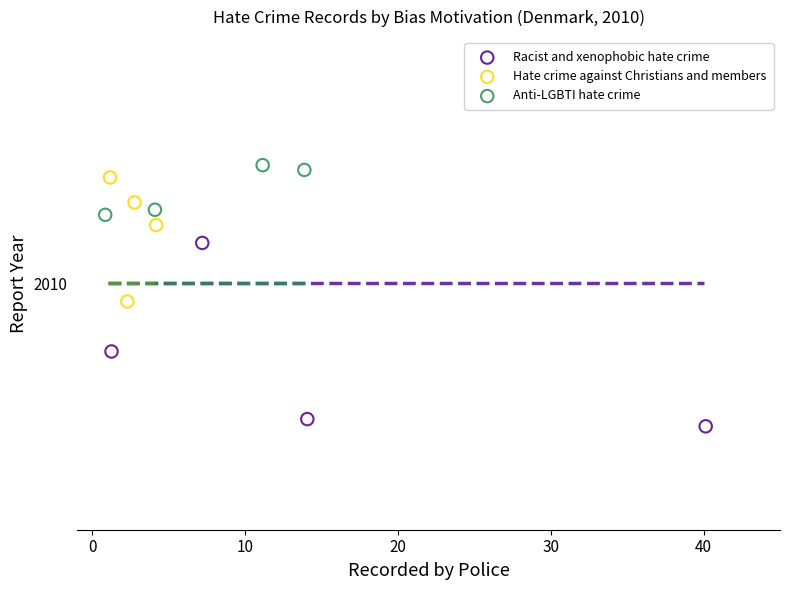

Which series reaches the maximum Y coordinate?

Anti-LGBTI hate crime